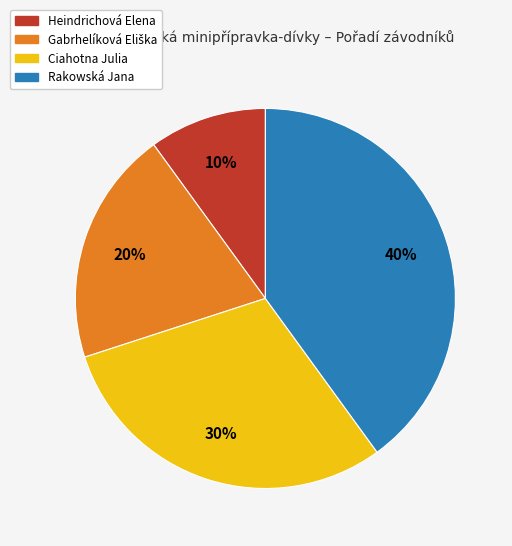

Between Rakowská Jana and Heindrichová Elena, which is larger?

Rakowská Jana